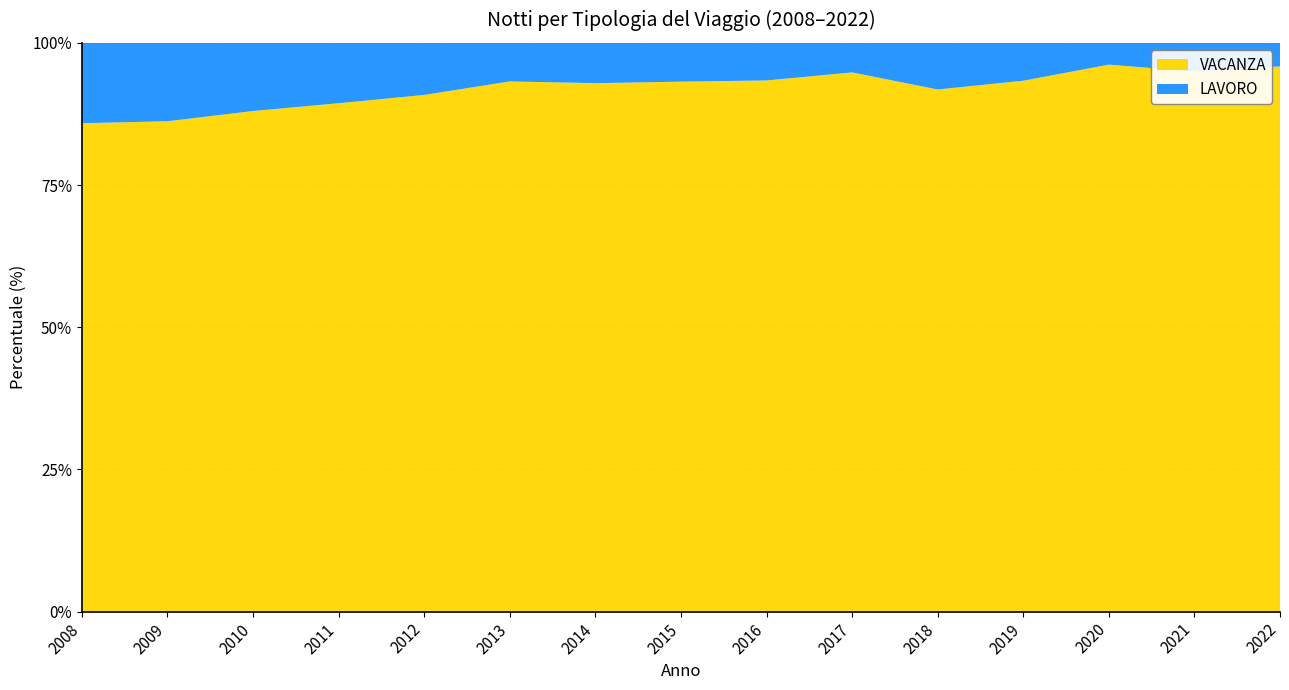

Reading left to right, list all the values displayed in this chart.

VACANZA: 2008=569942	2009=568103	2010=494811	2011=440821	2012=460442	2013=343728	2014=339850	2015=317307	2016=332304	2017=360609	2018=397697	2019=382004	2020=222327	2021=267276	2022=332592
LAVORO: 2008=93804	2009=90861	2010=67399	2011=52379	2012=46426	2013=25028	2014=25932	2015=23250	2016=23545	2017=19802	2018=35549	2019=27269	2020=8871	2021=14195	2022=14374